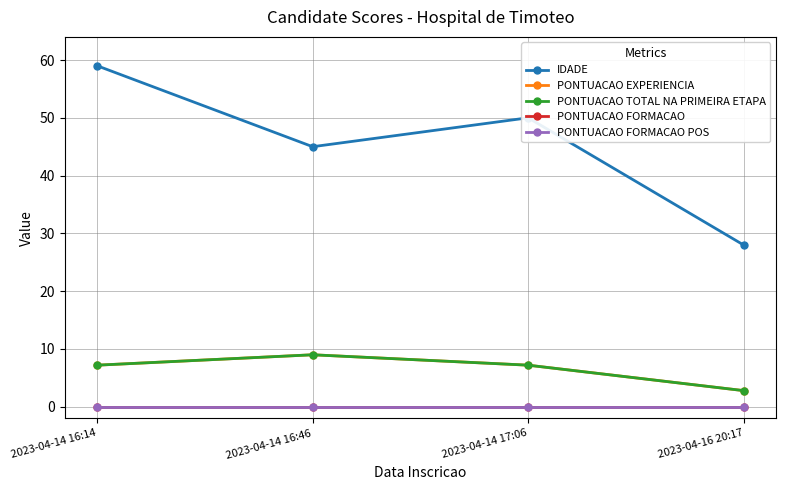

What is the difference between the maximum and second lowest values in the PONTUACAO EXPERIENCIA series?

1.8